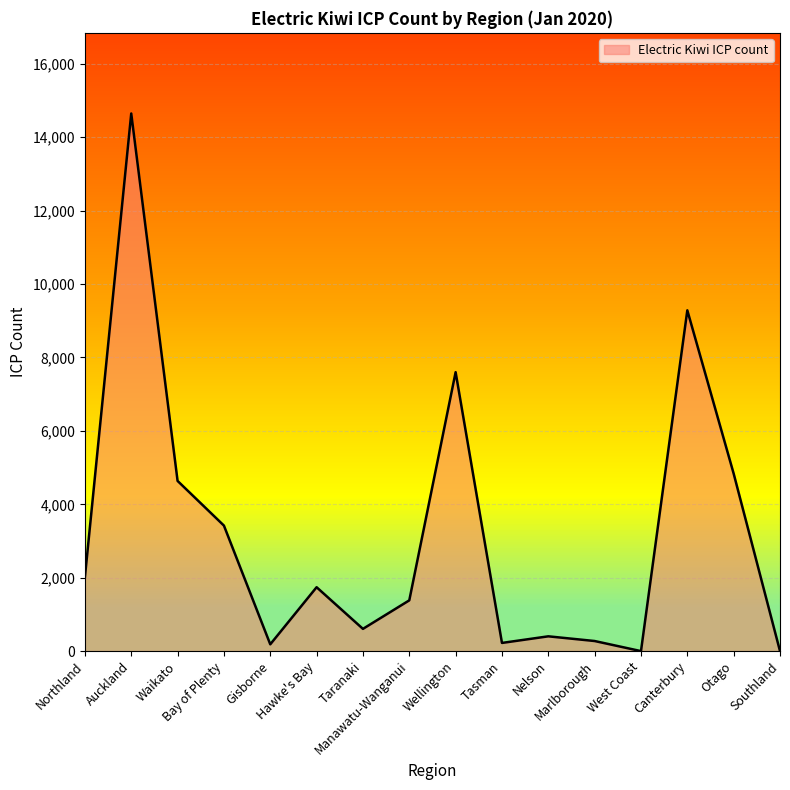

What position from the right is Manawatu-Wanganui?

9